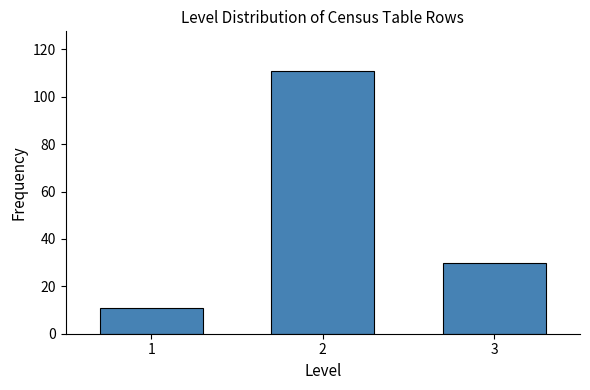

Reading left to right, transcribe all the data shown in this chart.

11	111	30